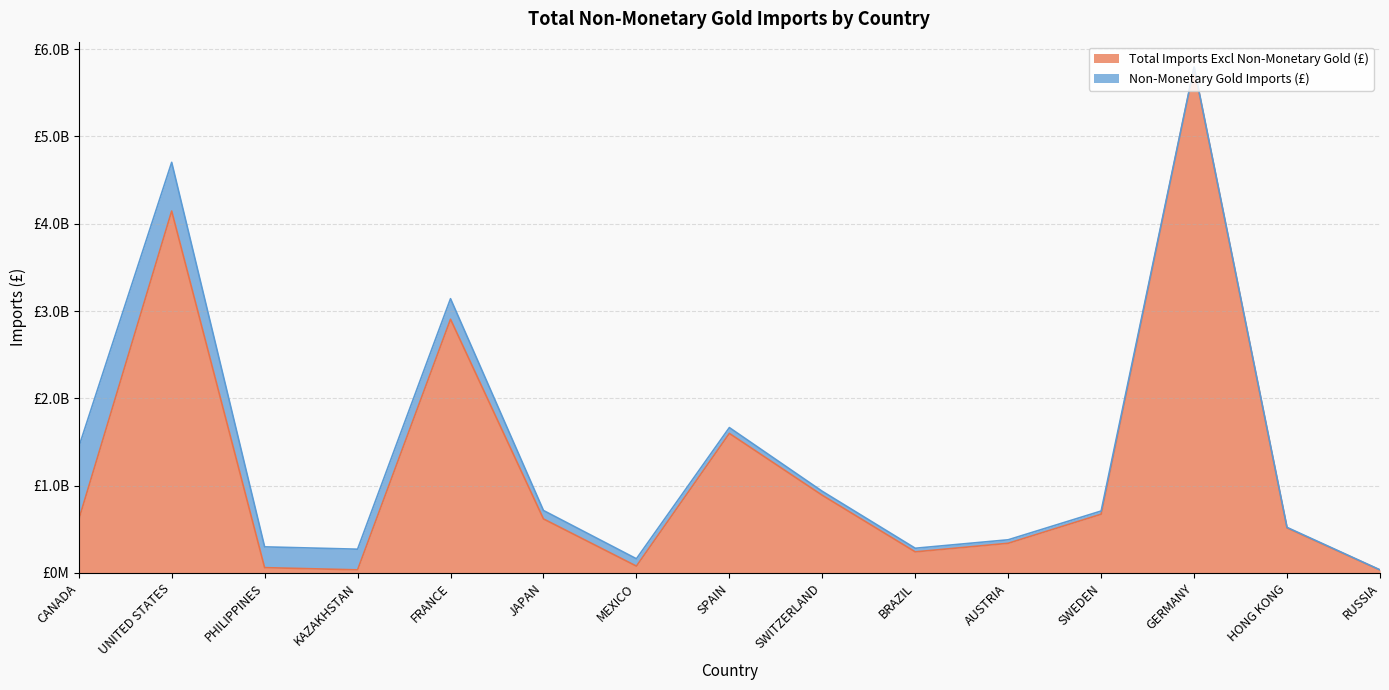

Count the number of categories in the chart.

15